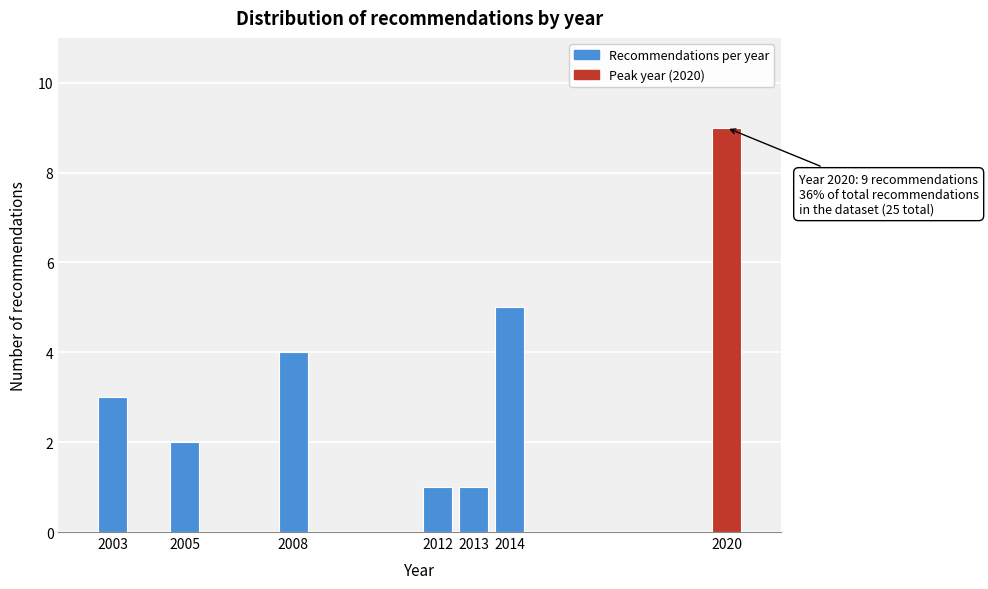

Reading left to right, what are all the values shown in this chart?

3	2	4	1	1	5	9